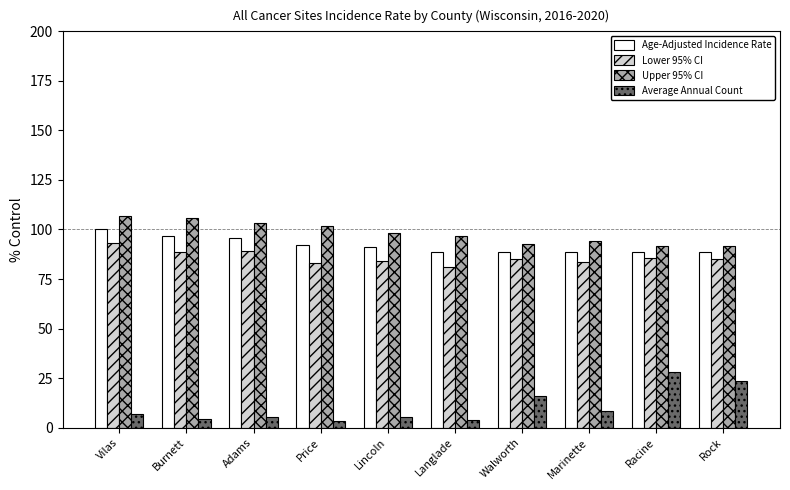

Which series has the largest total across all categories?

Upper 95% CI